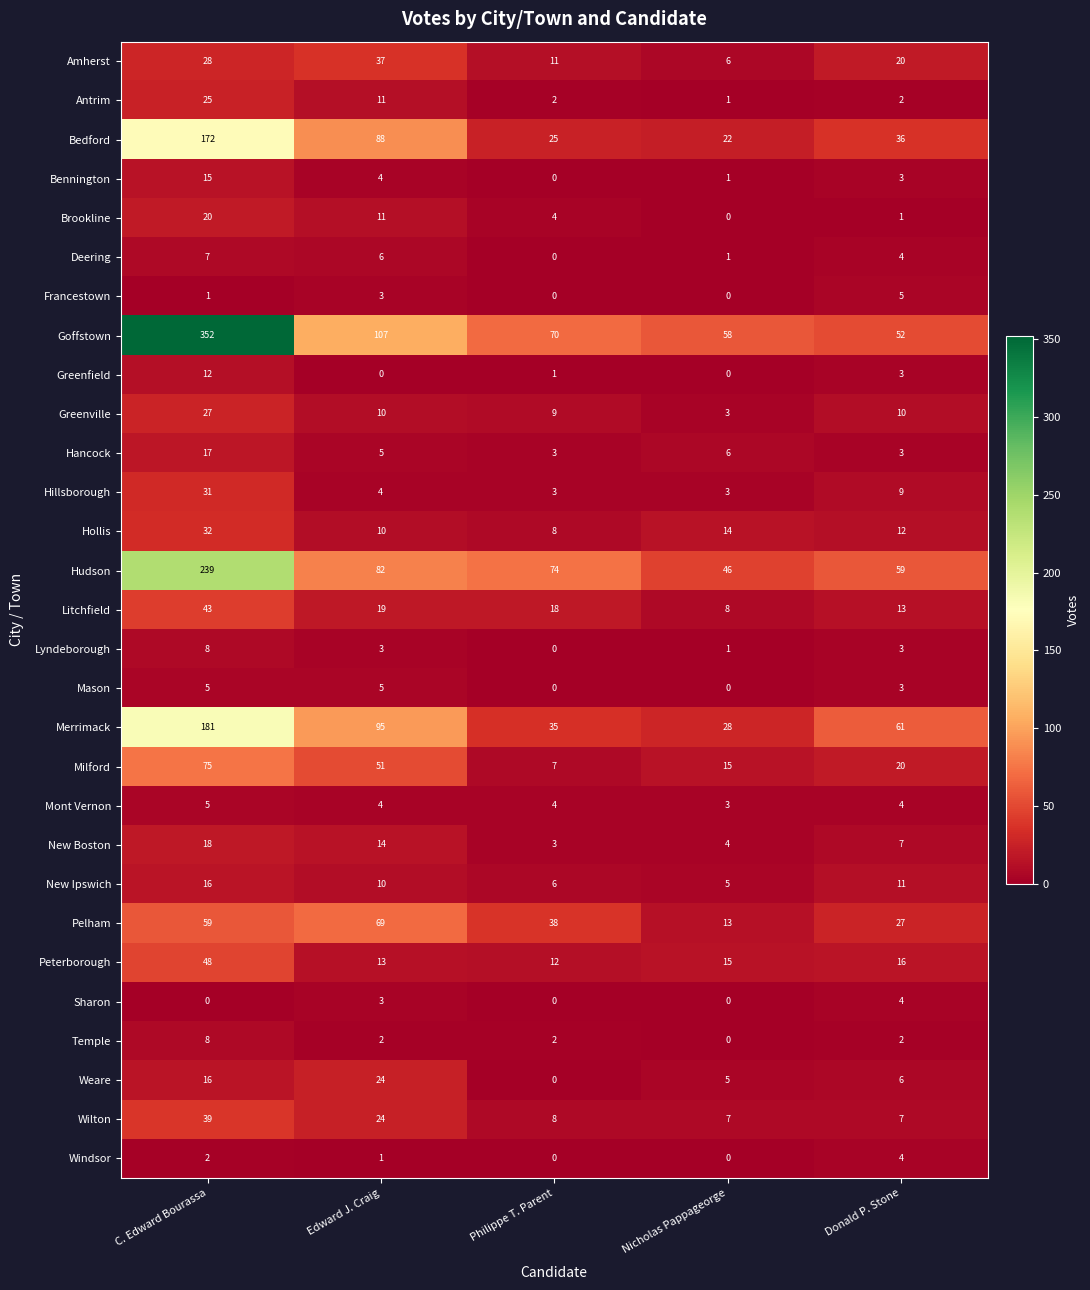

The value of Wilton at Donald P. Stone is 3. True or false?

False